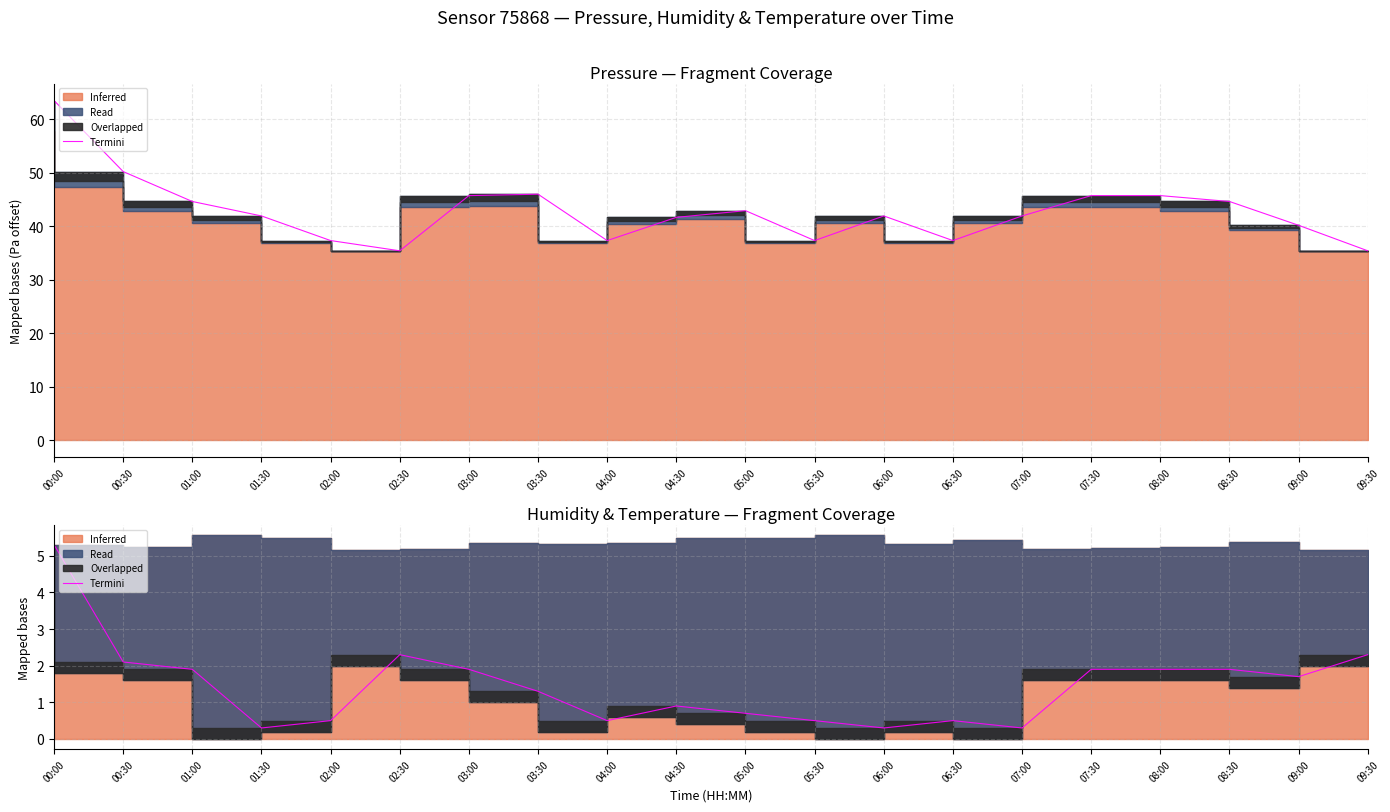

Is it true that the value at 07:00 is 0.1?

False